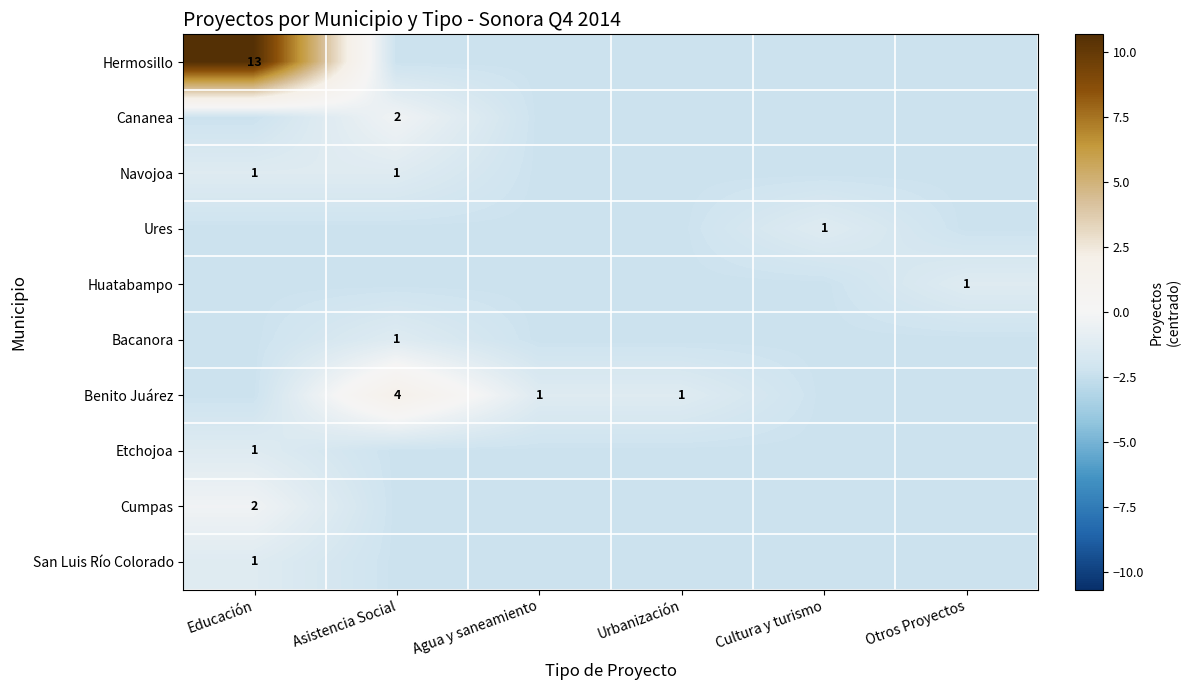

How many data points in Benito Juárez are above -1?

1